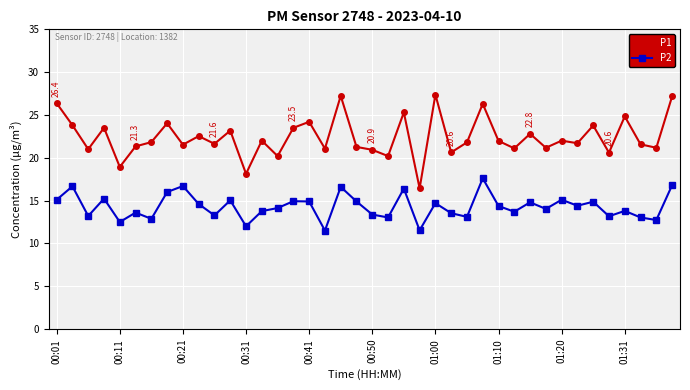

Rank the series by their maximum value, from lowest to highest.

P2, P1